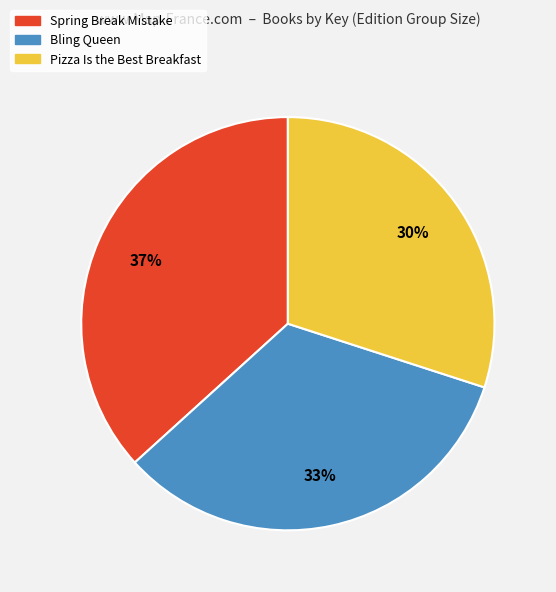

Is the sum of Pizza Is the Best Breakfast and Spring Break Mistake greater than half?

Yes